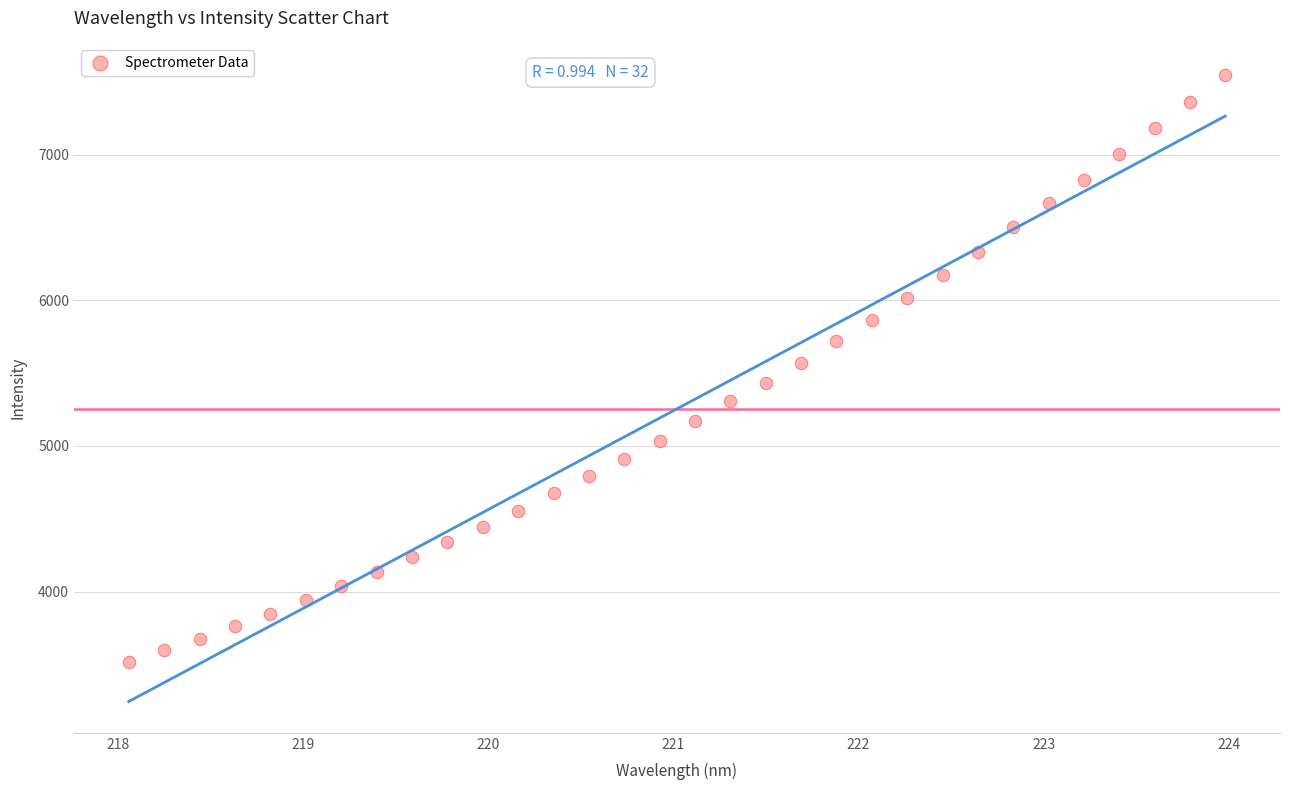

What is the range of X values (max minus min)?

5.9